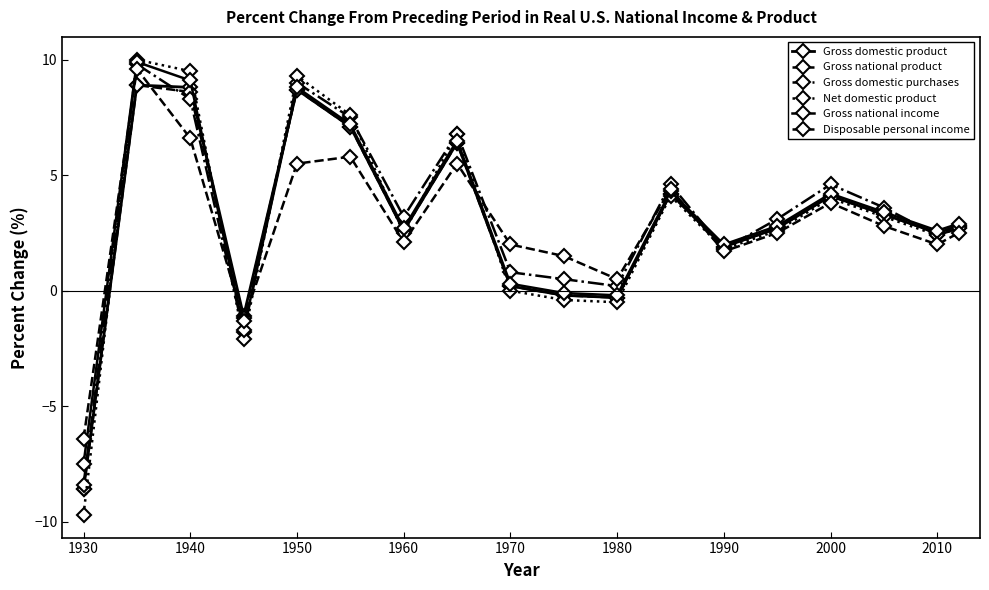

Count the number of data series in this chart.

6